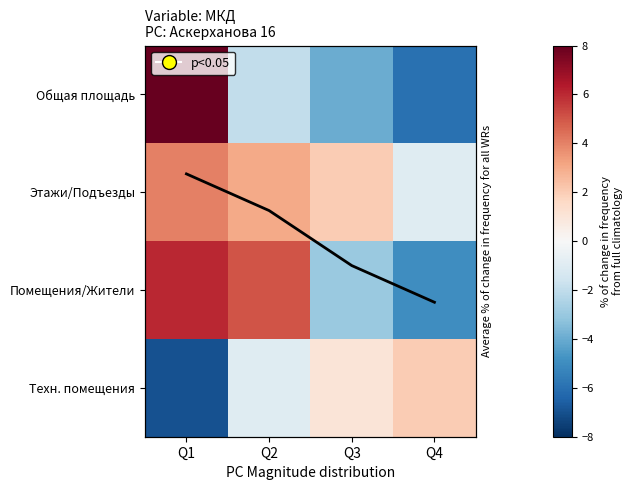

What is the sum of the Этажи/Подъезды values at Q4 and Q1?

3